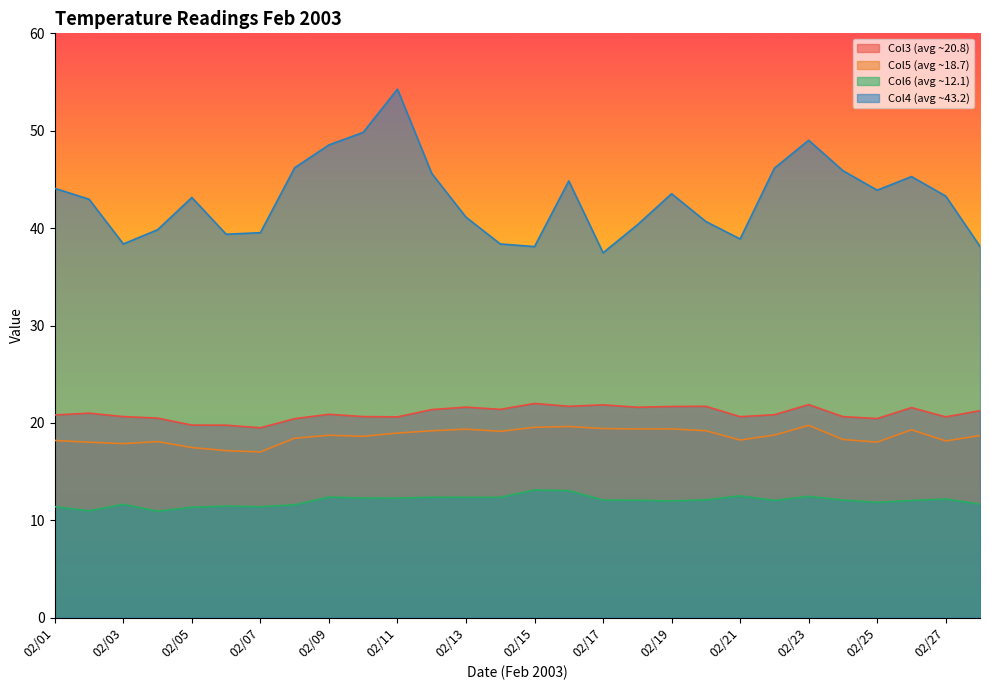

What is the difference between the Col6 (avg ~12.1) values at 02/08 and 02/28?

0.1